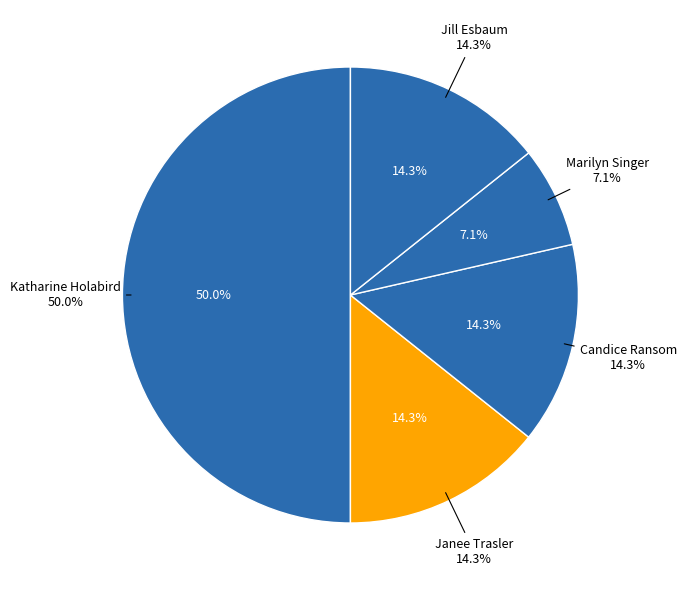

Approximately how many times larger is the value at Marilyn Singer (1339265) compared to Candice Ransom (182834589)?

0.5